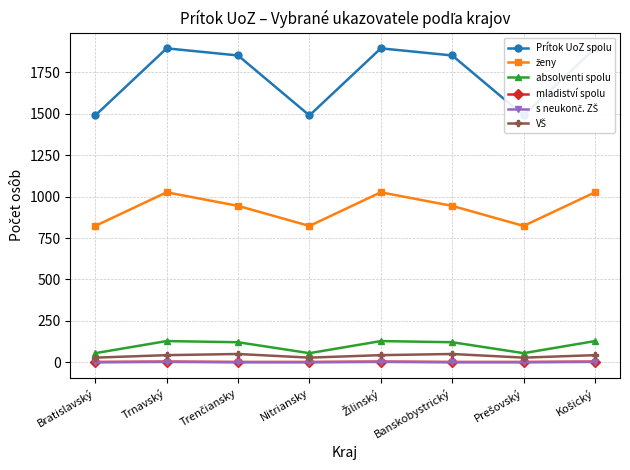

Read the Prítok UoZ spolu value at Bratislavský.

1490